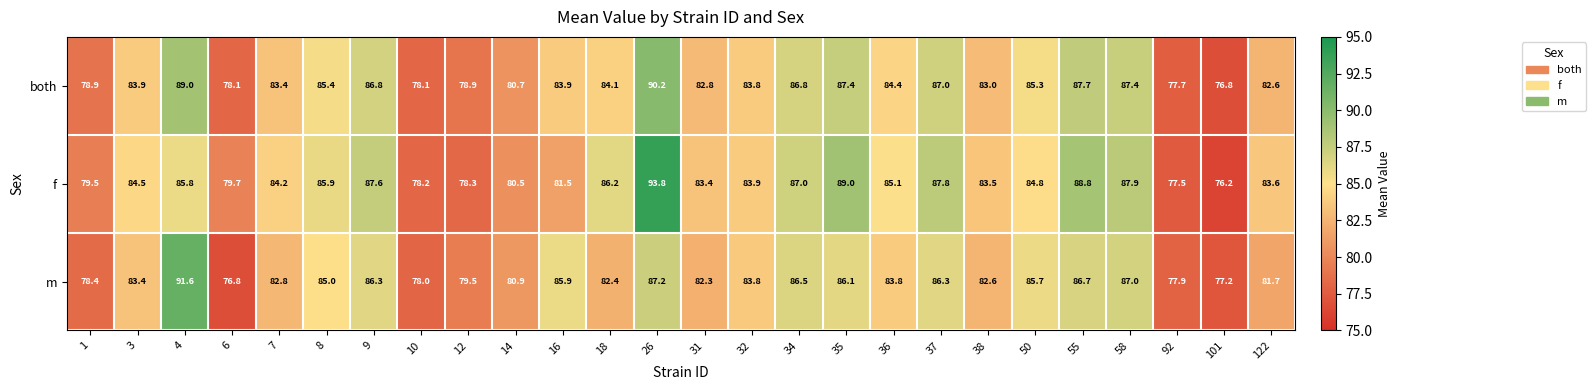

Which series has the largest total across all categories?

f